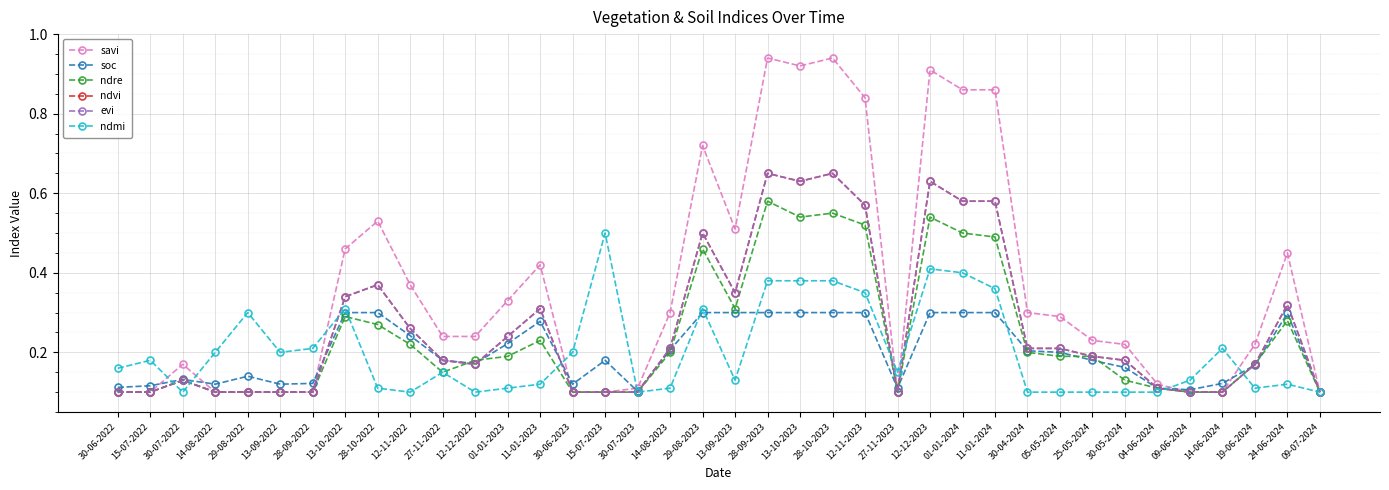

Rank the series by their maximum value, from lowest to highest.

soc, ndmi, ndre, ndvi, evi, savi